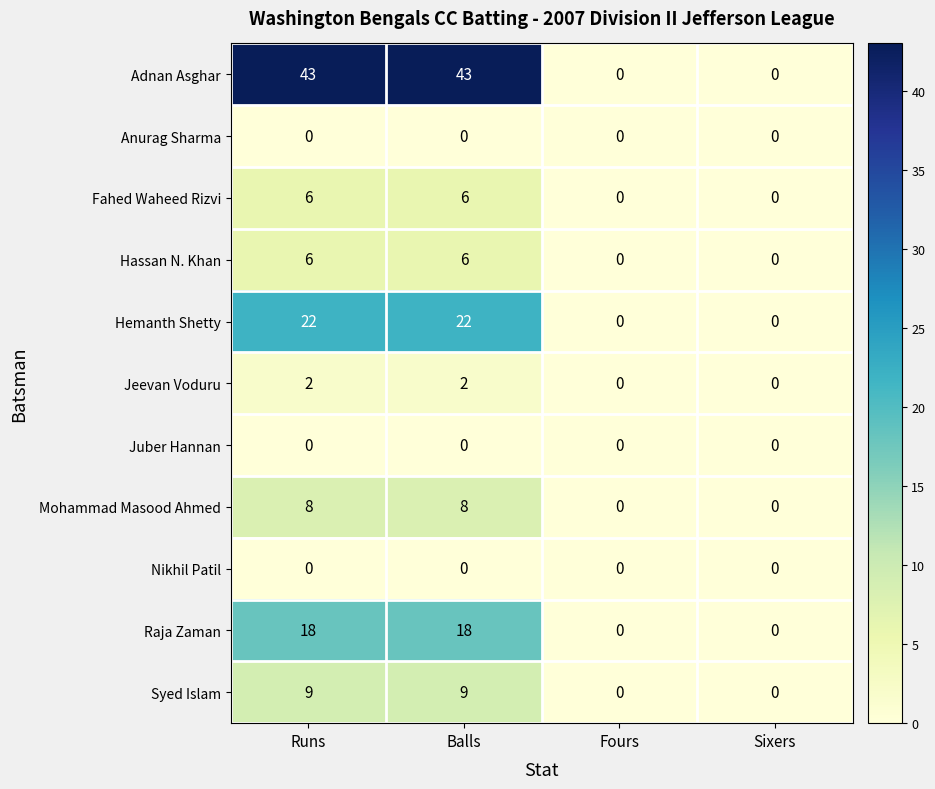

The Syed Islam series shows 9 at Runs. True or false?

True